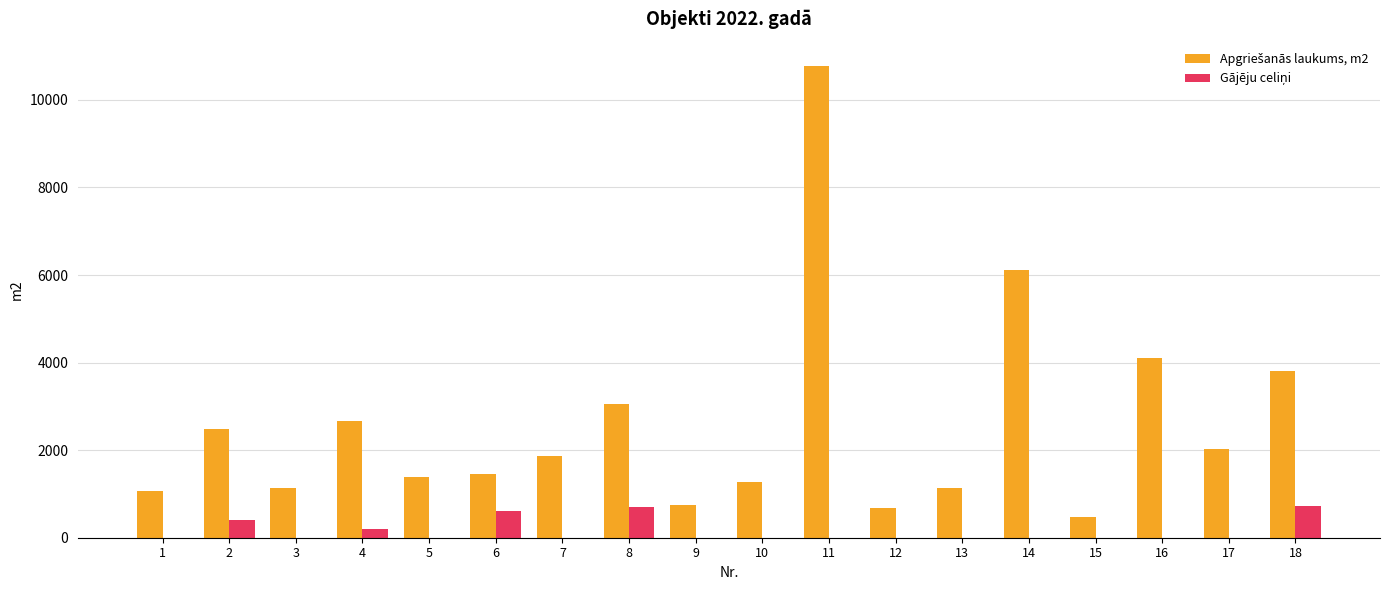

Count the number of categories in the chart.

18